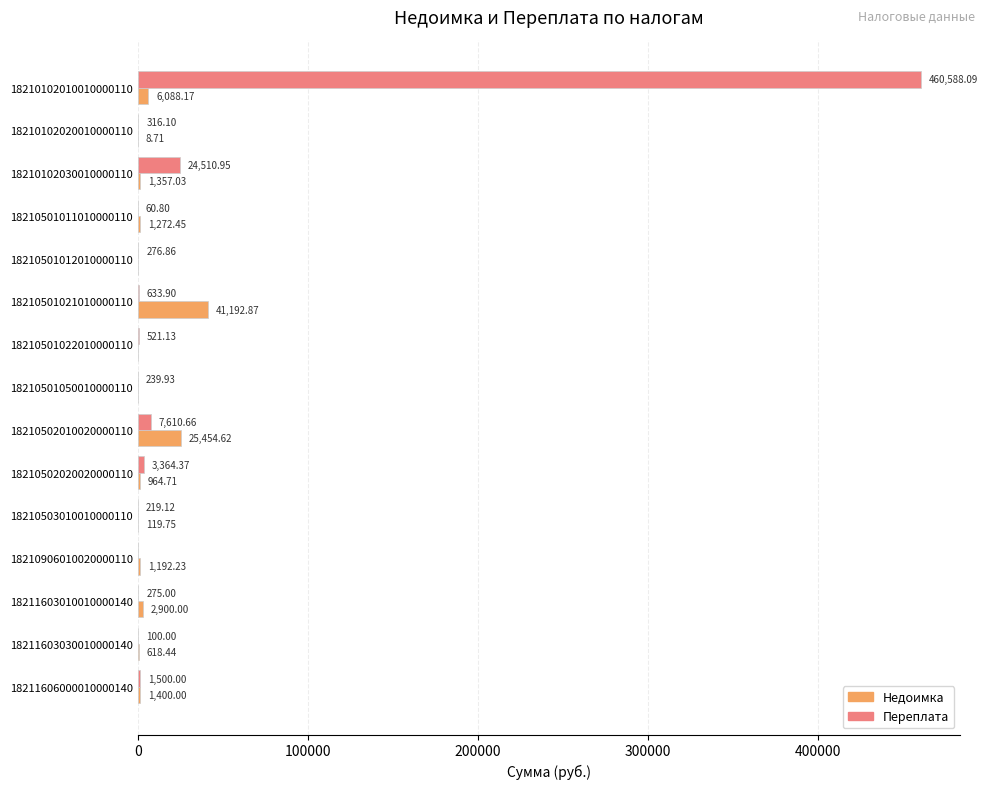

Which series changed the most between 18210102010010000110 and 18210501050010000110?

Переплата